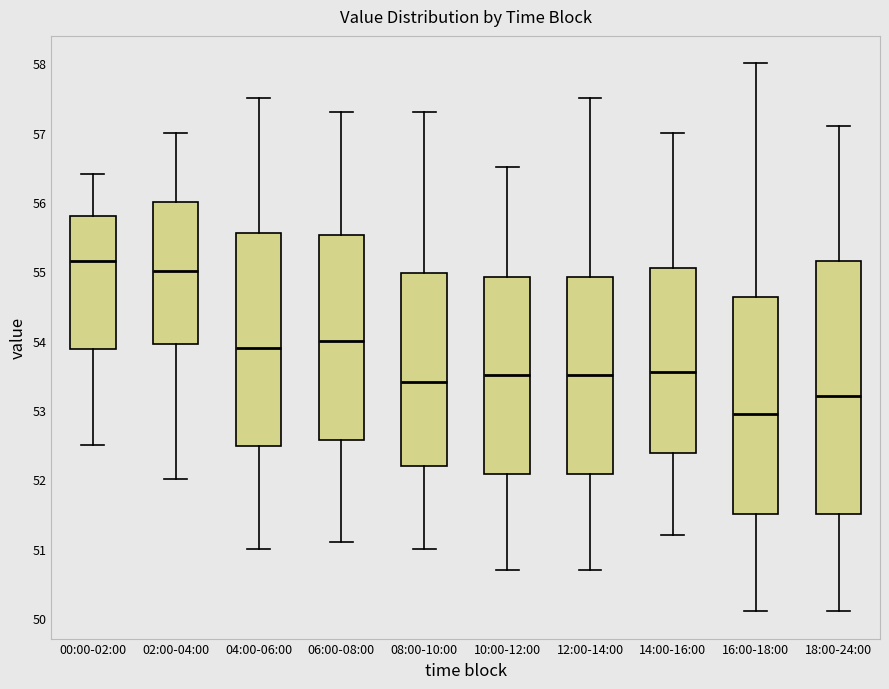

Reading left to right, read every box against the y-axis: the position of its median line, the range the box covers, and the ends of its whiskers. The values are not printed on the chart, so give them approximately, as read against the axis.

00:00-02:00: median 55.2, box 53.9 to 55.8, whiskers 52.5 to 56.4
02:00-04:00: median 55.0, box 54.0 to 56.0, whiskers 52.0 to 57.0
04:00-06:00: median 53.9, box 52.5 to 55.6, whiskers 51.0 to 57.5
06:00-08:00: median 54.0, box 52.6 to 55.5, whiskers 51.1 to 57.3
08:00-10:00: median 53.4, box 52.2 to 55.0, whiskers 51.0 to 57.3
10:00-12:00: median 53.5, box 52.1 to 54.9, whiskers 50.7 to 56.5
12:00-14:00: median 53.5, box 52.1 to 54.9, whiskers 50.7 to 57.5
14:00-16:00: median 53.6, box 52.4 to 55.1, whiskers 51.2 to 57.0
16:00-18:00: median 53.0, box 51.5 to 54.6, whiskers 50.1 to 58.0
18:00-24:00: median 53.2, box 51.5 to 55.2, whiskers 50.1 to 57.1